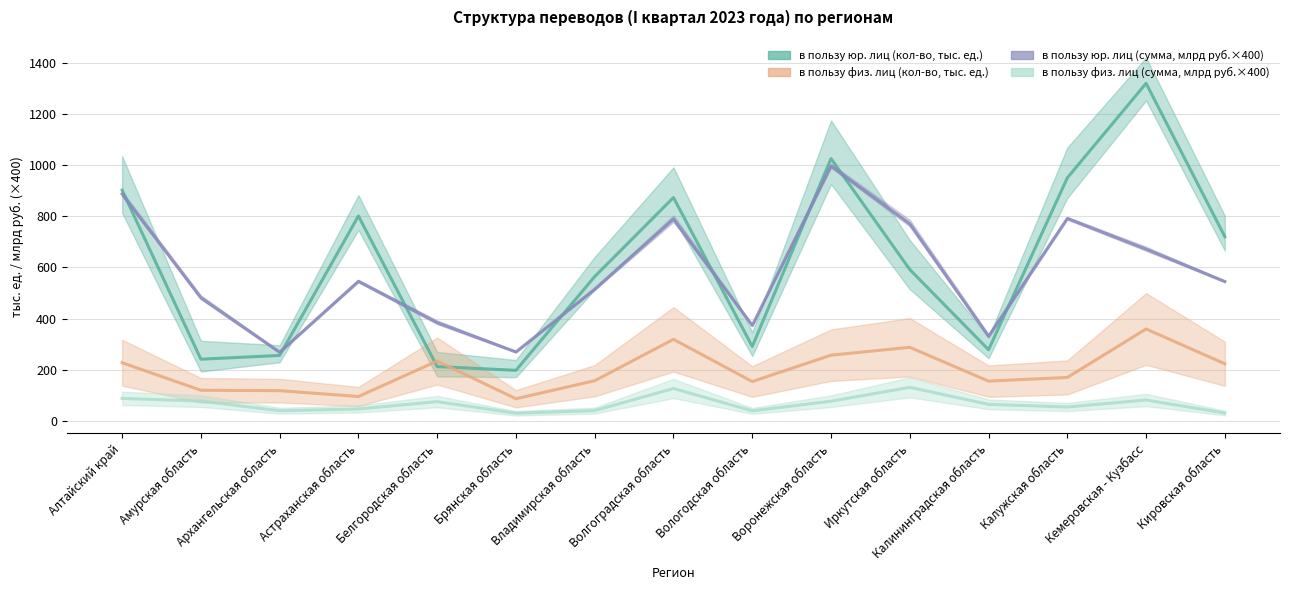

True or false: в пользу юр. лиц (кол-во, тыс. ед.) and в пользу физ. лиц (кол-во, тыс. ед.) cross at least once.

True